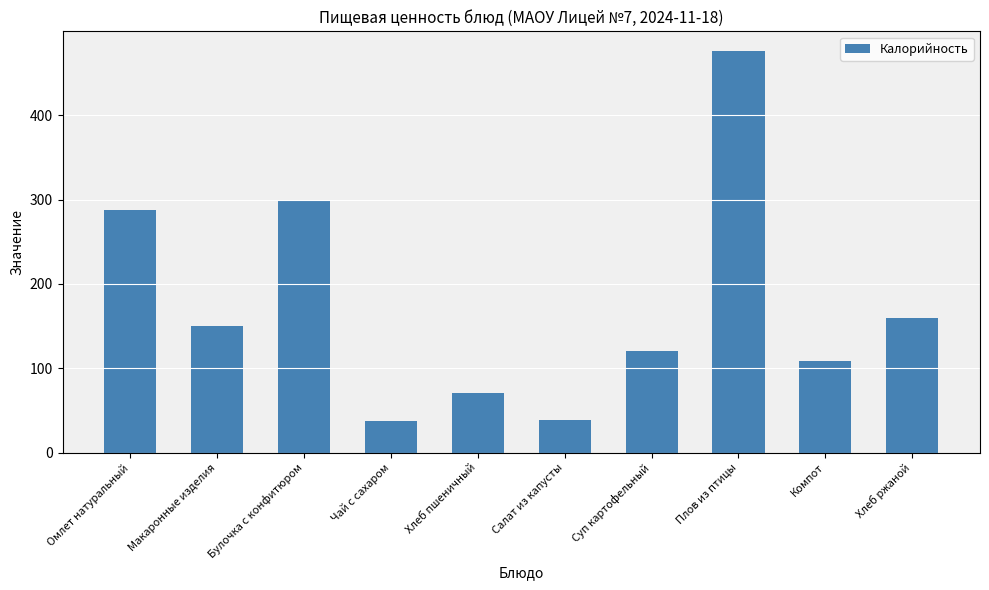

The chart shows a value of 38 at Салат из капусты. True or false?

True